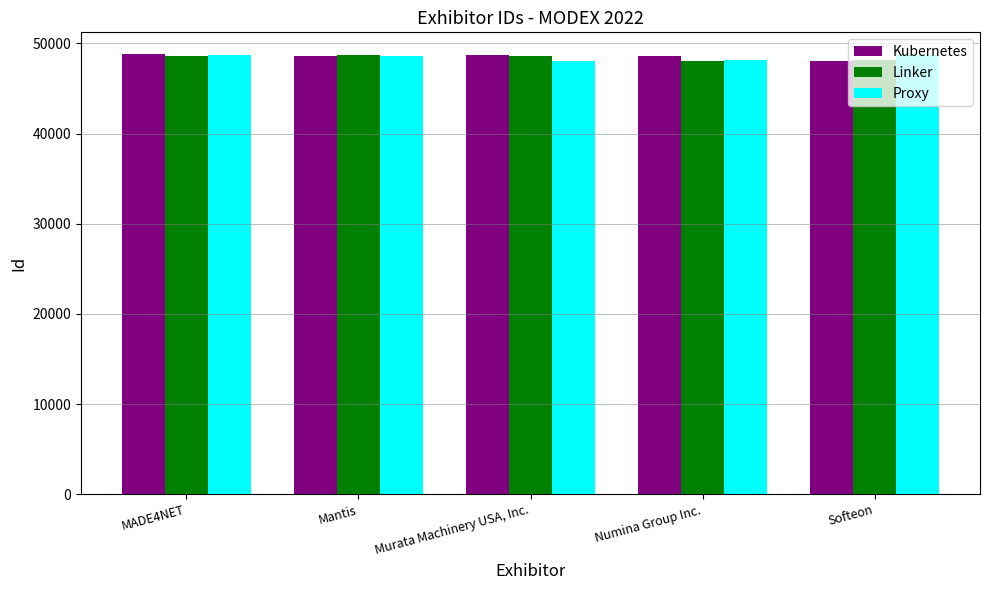

Rank the categories by Proxy value from highest to lowest.

Softeon, MADE4NET, Mantis, Numina Group Inc., Murata Machinery USA, Inc.